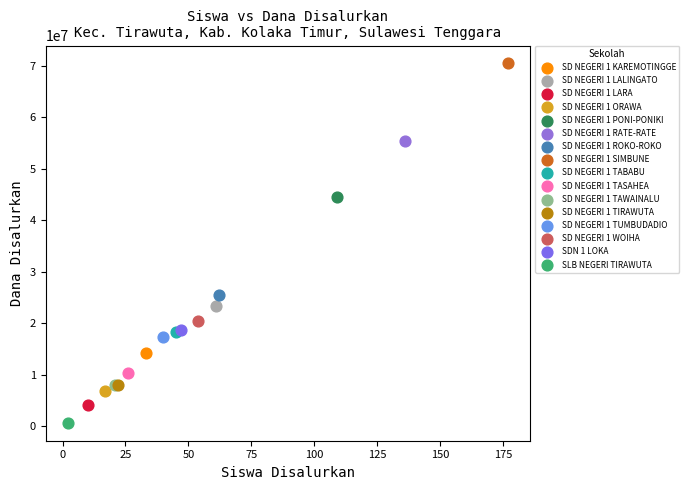

Which series contains the lowest Y value?

SLB NEGERI TIRAWUTA